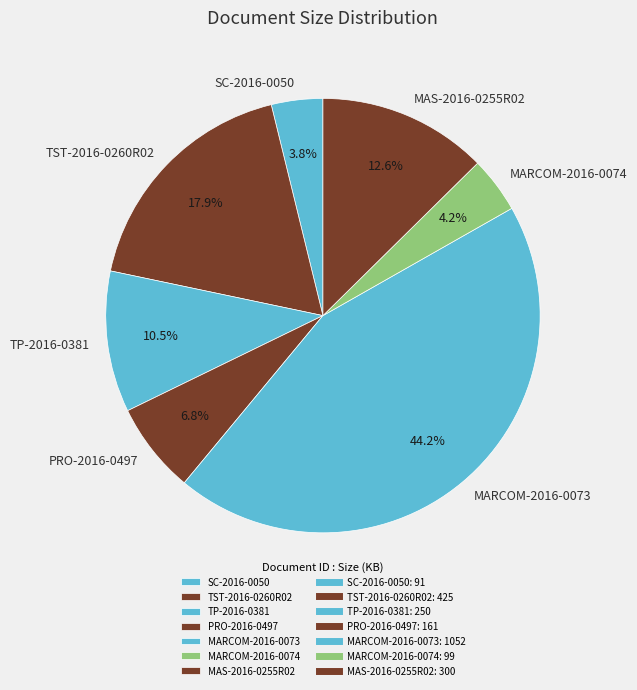

Between MARCOM-2016-0074 and TP-2016-0381, which is larger?

TP-2016-0381